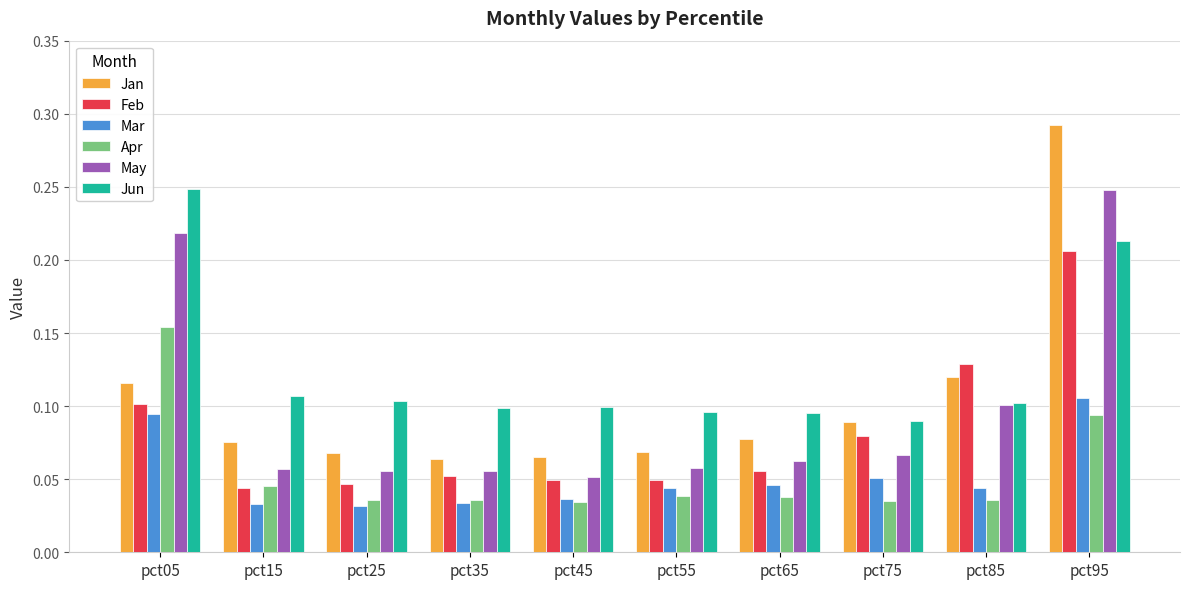

Which category has the highest value in the Jun series?

pct05